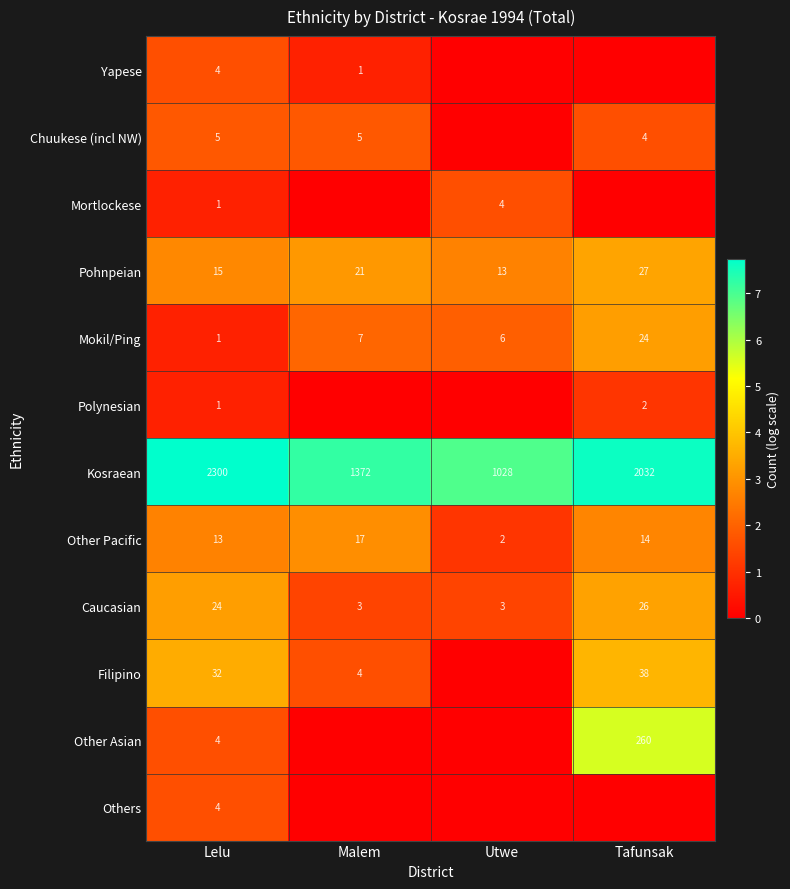

The value of Chuukese (incl NW) at Malem is 5. True or false?

True